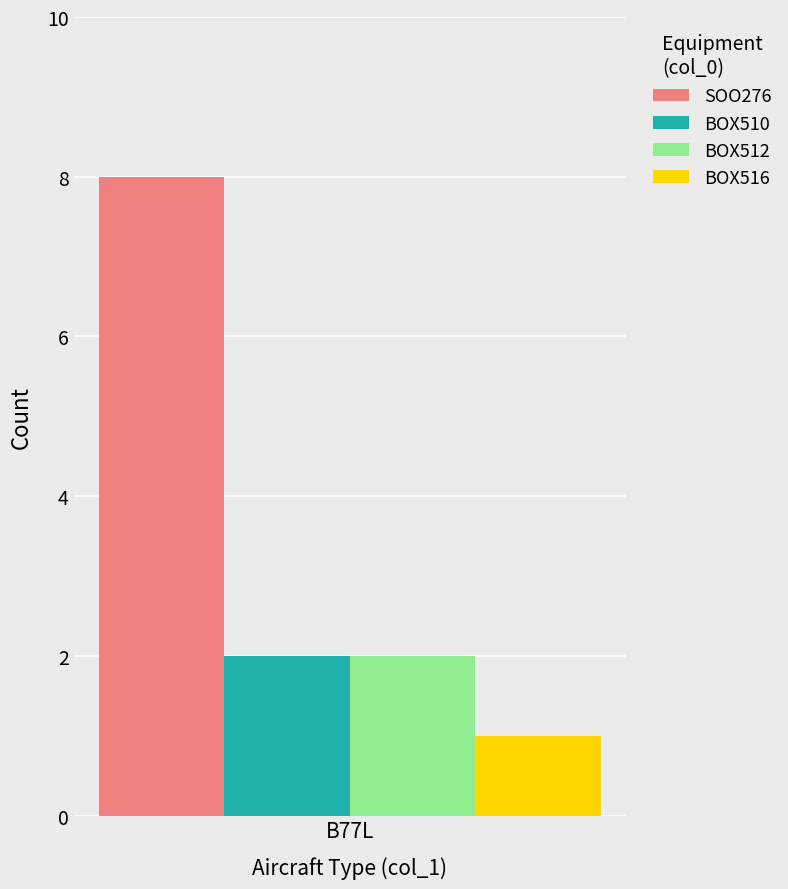

True or false: BOX510 has a value of 1 at B77L.

False